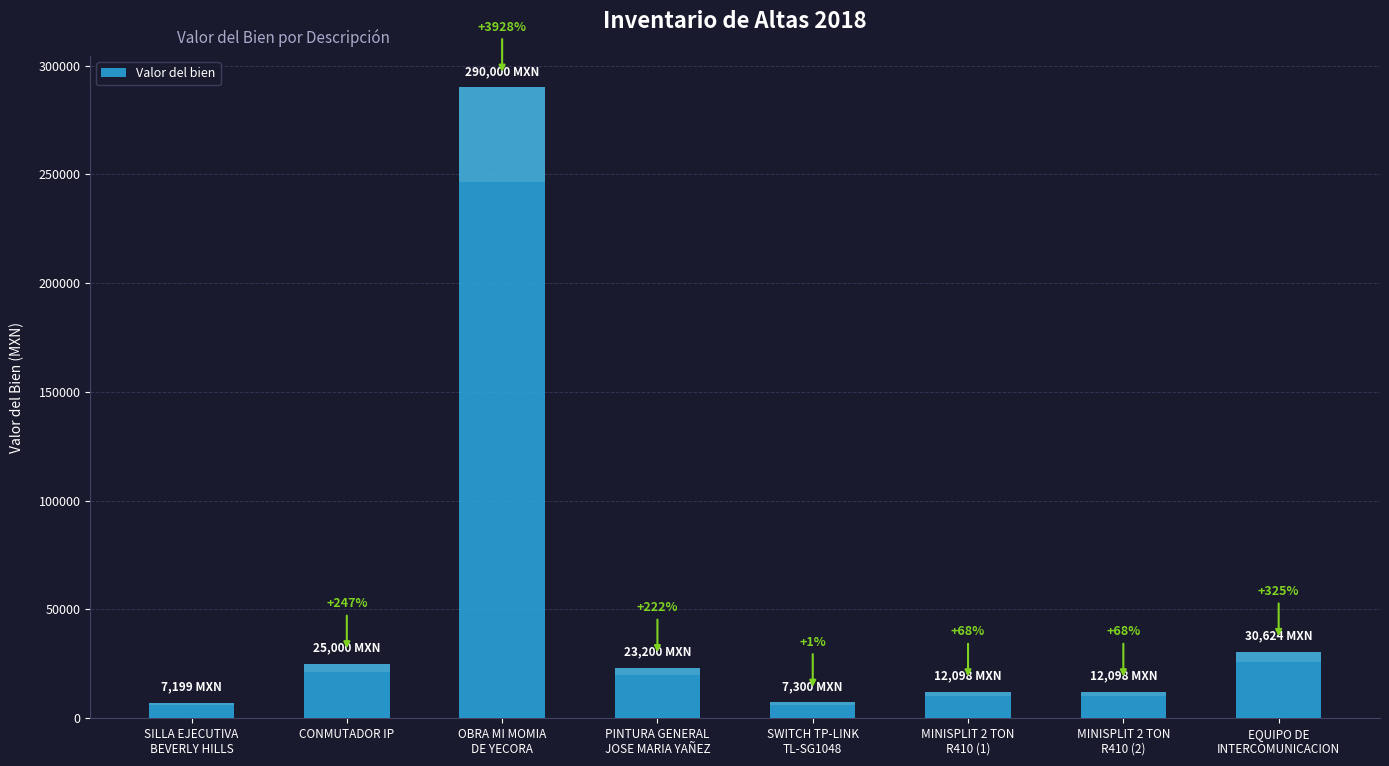

Are the bars grouped side by side (vs. stacked)?

No